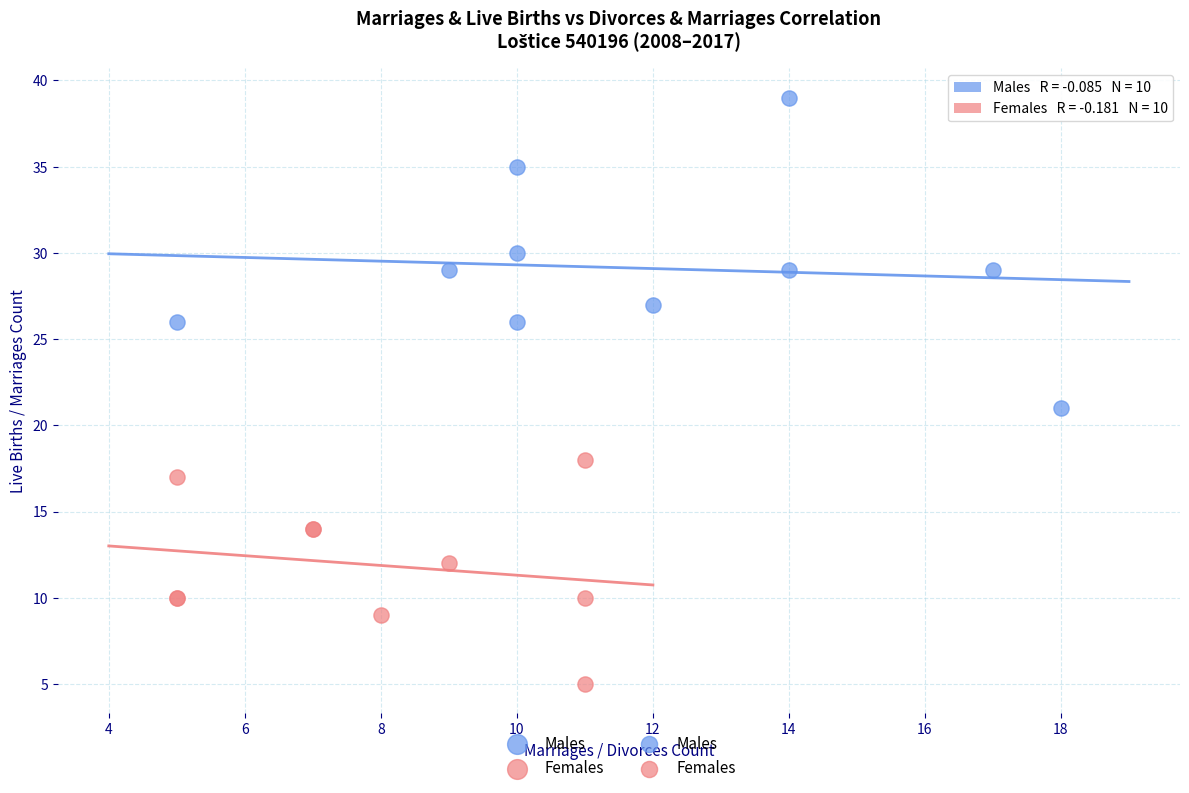

Which series has the largest Y range (max minus min)?

Males